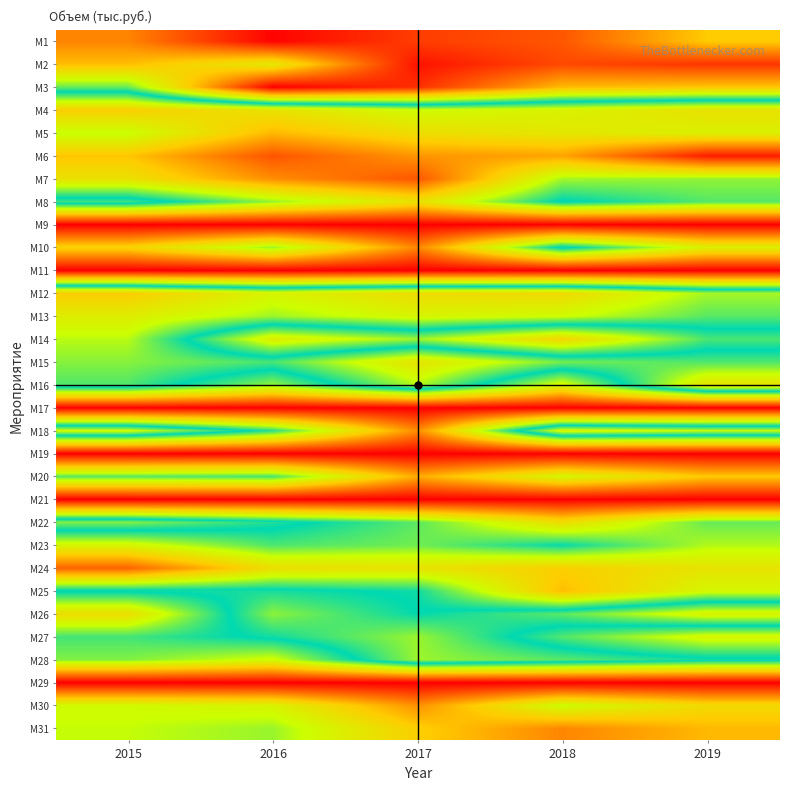

Reading right to left, list all the values displayed in this chart.

М1: 2019=8.8	2018=10.5	2017=10.8	2016=11.7	2015=9.8
М2: 2019=11.0	2018=10.7	2017=11.4	2016=7.9	2015=9.0
М3: 2019=8.9	2018=9.0	2017=11.0	2016=11.7	2015=6.6
М4: 2019=3.6	2018=4.0	2017=4.3	2016=3.6	2015=3.0
М5: 2019=4.0	2018=3.7	2017=3.5	2016=2.7	2015=4.4
М6: 2019=0.4	2018=2.4	2017=2.2	2016=1.2	2015=2.9
М7: 2019=4.8	2018=4.7	2017=1.2	2016=2.0	2015=3.5
М8: 2019=5.3	2018=5.9	2017=3.6	2016=4.8	2015=6.3
М9: 2019=0.0	2018=0.0	2017=0.0	2016=0.0	2015=0.0
М10: 2019=4.0	2018=6.0	2017=1.9	2016=4.8	2015=3.1
М11: 2019=0.0	2018=0.0	2017=0.0	2016=0.0	2015=0.0
М12: 2019=7.0	2018=8.4	2017=8.3	2016=7.6	2015=8.7
М13: 2019=6.5	2018=7.4	2017=7.6	2016=7.0	2015=7.8
М14: 2019=5.3	2018=3.2	2017=4.7	2016=3.9	2015=7.2
М15: 2019=6.4	2018=6.7	2017=8.1	2016=6.4	2015=6.8
М16: 2019=8.1	2018=4.1	2017=7.2	2016=4.8	2015=6.4
М17: 2019=0.0	2018=0.0	2017=0.0	2016=0.0	2015=0.0
М18: 2019=7.3	2018=7.6	2017=2.0	2016=5.6	2015=7.5
М19: 2019=0.0	2018=0.0	2017=0.0	2016=0.0	2015=0.0
М20: 2019=2.9	2018=4.2	2017=2.5	2016=5.3	2015=5.2
М21: 2019=0.0	2018=0.0	2017=0.0	2016=0.0	2015=0.0
М22: 2019=5.1	2018=3.4	2017=5.2	2016=6.1	2015=6.8
М23: 2019=4.6	2018=5.8	2017=5.1	2016=5.3	2015=4.1
М24: 2019=3.6	2018=3.1	2017=3.6	2016=3.5	2015=1.4
М25: 2019=4.2	2018=2.7	2017=5.8	2016=6.0	2015=6.0
М26: 2019=7.7	2018=6.5	2017=5.9	2016=6.9	2015=3.4
М27: 2019=4.1	2018=5.3	2017=7.0	2016=6.0	2015=5.4
М28: 2019=6.0	2018=6.5	2017=7.0	2016=4.3	2015=4.9
М29: 2019=0.0	2018=0.0	2017=0.0	2016=0.0	2015=0.0
М30: 2019=3.3	2018=4.4	2017=2.1	2016=4.1	2015=4.3
М31: 2019=2.7	2018=1.9	2017=3.0	2016=4.8	2015=4.5